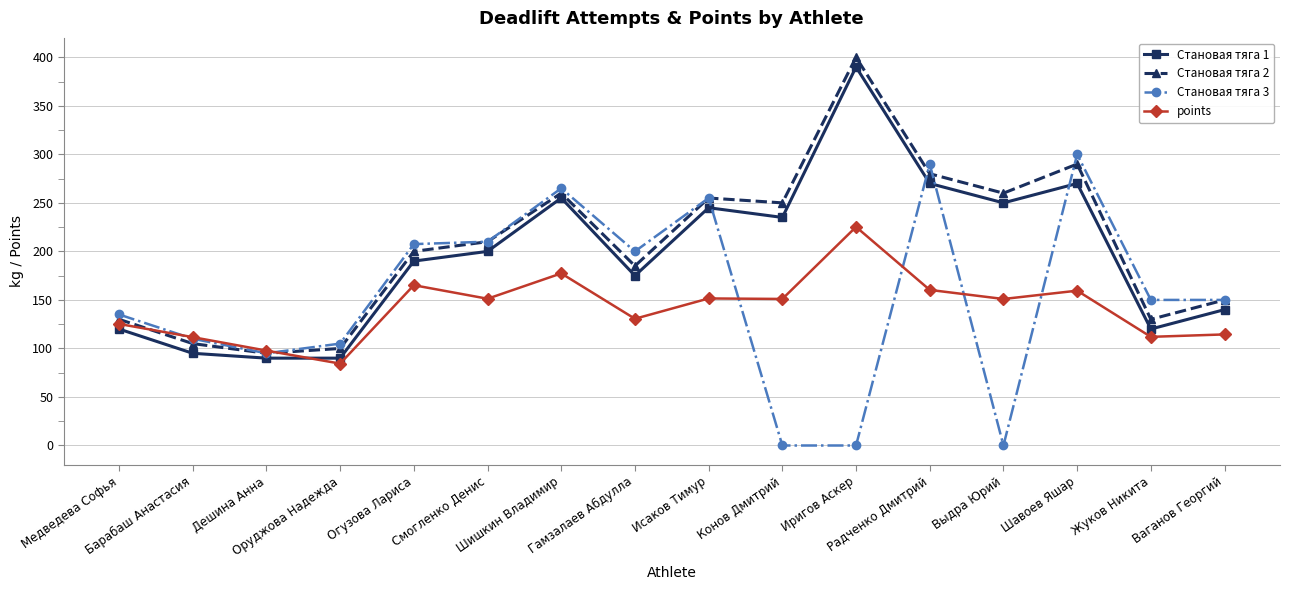

How many distinct data groups are displayed?

4